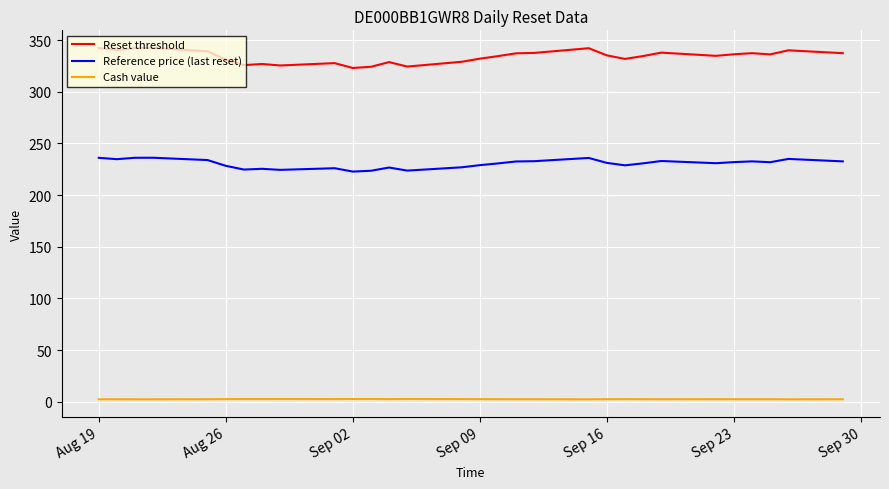

Rank the series by their average value, from highest to lowest.

Reset threshold, Reference price (last reset), Cash value